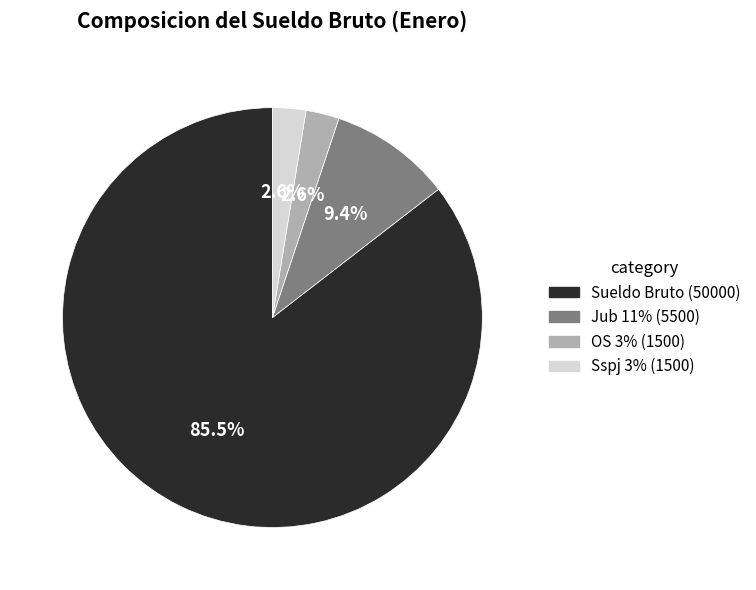

Which has a higher value, OS 3% or Jub 11%?

Jub 11%